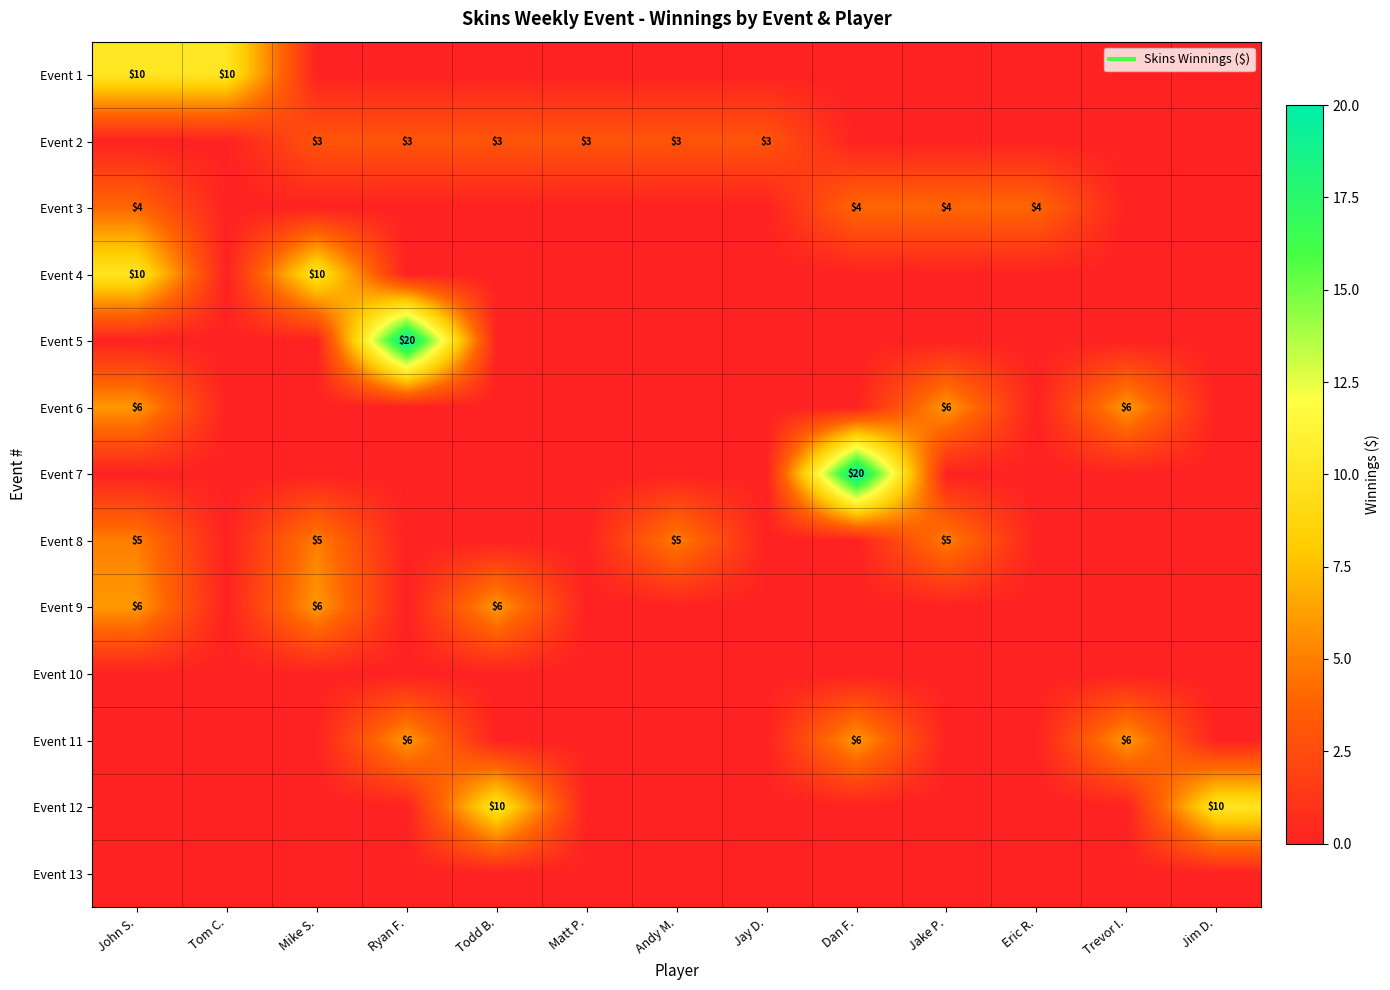

Between Matt P. and Eric R., which series saw the biggest shift?

Event 3